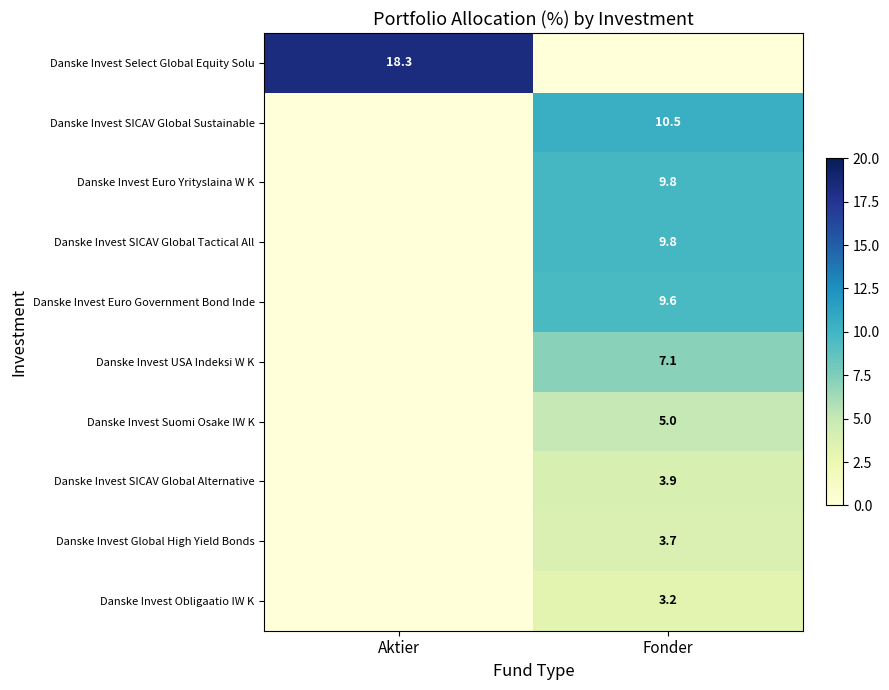

What is the total value across all series at Aktier?

18.3